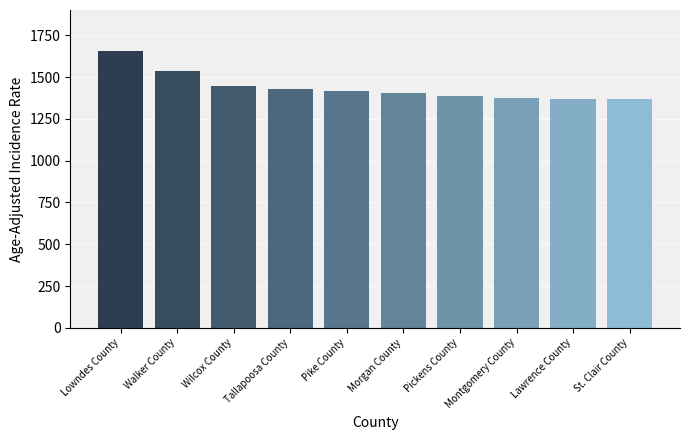

What is the label of the 7th bar from the left?

Pickens County